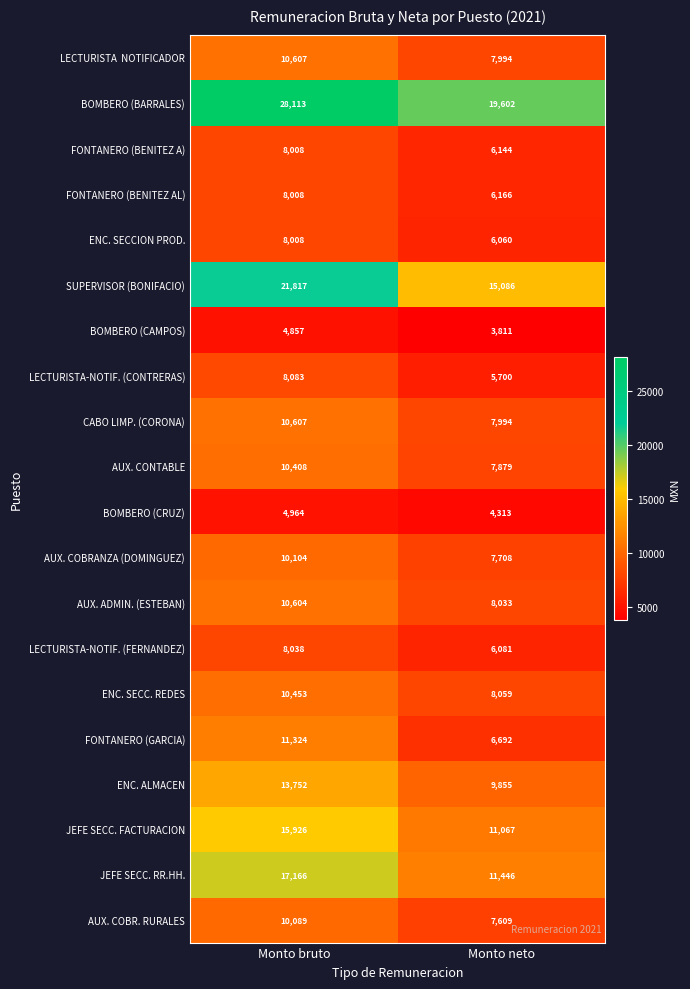

The value of ENC. ALMACEN at Monto bruto is 5465. True or false?

False